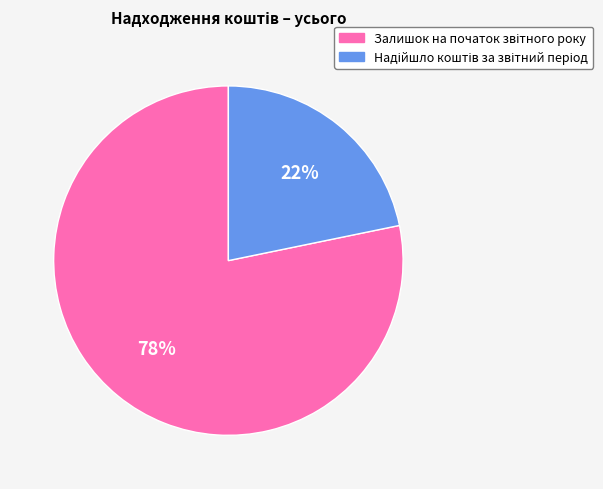

How many segments does this pie chart have?

2